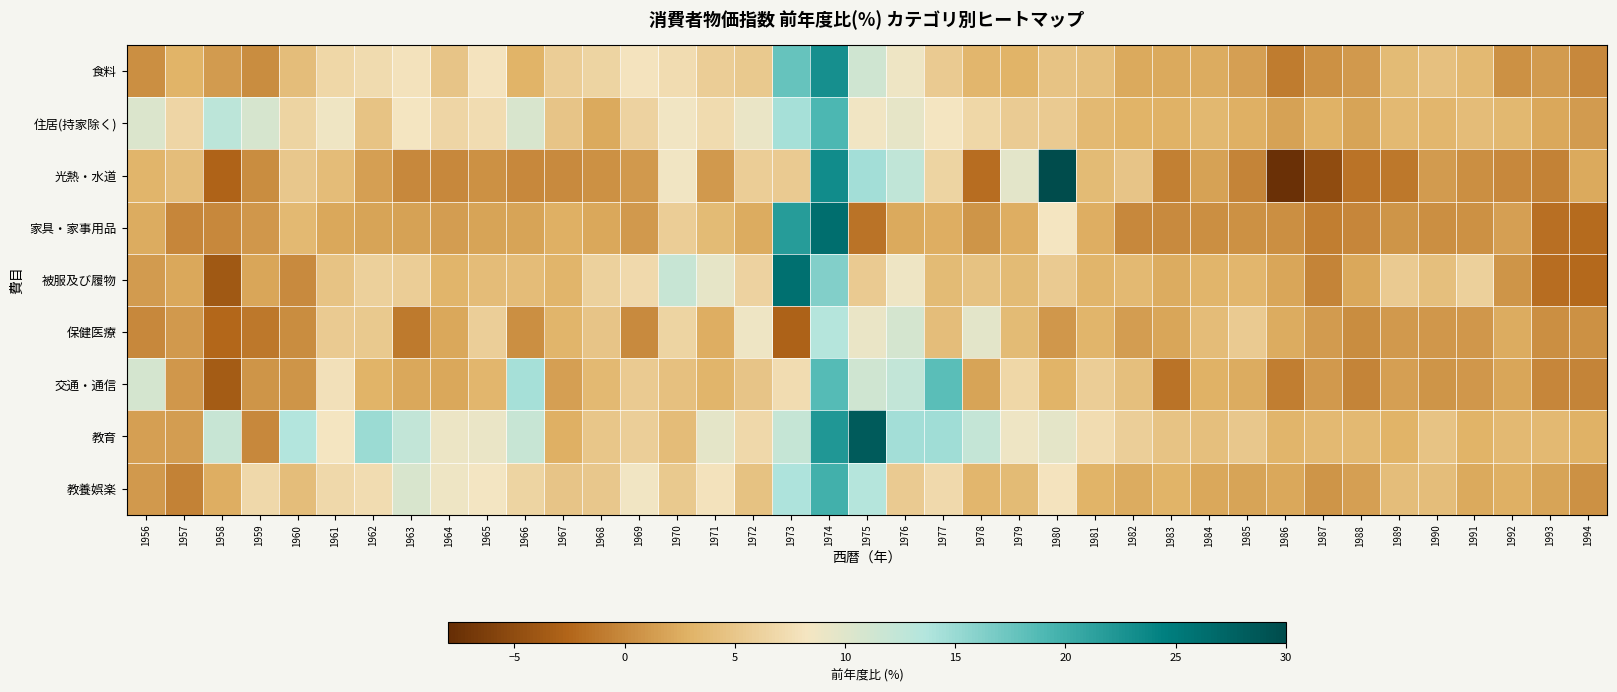

Reading left to right, what are all the values shown in this chart?

食料: 1956=0.4	1957=3.0	1958=1.3	1959=0.3	1960=4.1	1961=6.7	1962=7.2	1963=7.9	1964=4.8	1965=8.1	1966=3.0	1967=5.7	1968=6.5	1969=8.1	1970=7.4	1971=5.8	1972=5.3	1973=17.8	1974=22.9	1975=11.4	1976=8.9	1977=5.5	1978=3.4	1979=3.1	1980=4.7	1981=4.2	1982=2.3	1983=2.3	1984=2.4	1985=1.6	1986=-0.9	1987=0.6	1988=1.2	1989=3.8	1990=4.4	1991=3.6	1992=0.5	1993=1.3	1994=-0.1
住居(持家除く): 1956=10.4	1957=6.6	1958=12.8	1959=10.8	1960=6.4	1961=8.7	1962=4.7	1963=8.3	1964=6.6	1965=7.4	1966=10.7	1967=4.8	1968=2.3	1969=6.3	1970=8.5	1971=7.2	1972=9.2	1973=14.3	1974=19.1	1975=8.6	1976=9.5	1977=8.2	1978=6.8	1979=5.6	1980=5.4	1981=3.6	1982=3.1	1983=2.9	1984=3.5	1985=2.8	1986=1.7	1987=2.9	1988=1.9	1989=3.7	1990=3.3	1991=4.0	1992=3.5	1993=2.1	1994=1.3
光熱・水道: 1956=3.2	1957=4.1	1958=-2.7	1959=0.3	1960=5.1	1961=3.9	1962=1.6	1963=-0.1	1964=-0.1	1965=0.5	1966=0.0	1967=0.1	1968=0.5	1969=1.1	1970=8.5	1971=1.2	1972=5.7	1973=5.4	1974=23.2	1975=14.5	1976=12.6	1977=6.4	1978=-2.0	1979=9.8	1980=37.5	1981=3.8	1982=4.8	1983=-0.6	1984=1.7	1985=-0.3	1986=-7.7	1987=-4.9	1988=-1.6	1989=-1.2	1990=1.3	1991=0.4	1992=0.0	1993=-0.5	1994=2.3
家具・家事用品: 1956=2.5	1957=-0.2	1958=-0.1	1959=1.0	1960=3.6	1961=2.2	1962=1.9	1963=1.7	1964=1.4	1965=1.9	1966=1.8	1967=2.7	1968=2.1	1969=1.1	1970=5.7	1971=3.8	1972=2.4	1973=21.7	1974=26.3	1975=-1.6	1976=2.3	1977=2.6	1978=0.9	1979=2.6	1980=8.2	1981=2.6	1982=0.0	1983=0.1	1984=0.4	1985=0.6	1986=0.4	1987=-0.8	1988=-0.2	1989=0.8	1990=0.4	1991=0.6	1992=1.5	1993=-1.9	1994=-2.2
被服及び履物: 1956=1.3	1957=2.2	1958=-3.8	1959=2.0	1960=0.1	1961=4.7	1962=6.0	1963=5.7	1964=3.2	1965=4.0	1966=4.0	1967=3.2	1968=6.2	1969=7.1	1970=11.9	1971=9.5	1972=6.3	1973=26.0	1974=16.3	1975=5.4	1976=8.9	1977=3.8	1978=4.5	1979=3.8	1980=5.4	1981=3.2	1982=3.7	1983=2.5	1984=3.2	1985=3.4	1986=2.0	1987=-0.3	1988=2.2	1989=5.5	1990=4.2	1991=6.1	1992=0.8	1993=-2.0	1994=-2.3
保健医療: 1956=-0.1	1957=1.1	1958=-2.5	1959=-1.3	1960=0.2	1961=5.4	1962=5.3	1963=-1.1	1964=2.2	1965=5.9	1966=0.4	1967=3.2	1968=4.8	1969=0.1	1970=6.5	1971=2.6	1972=8.9	1973=-2.9	1974=13.4	1975=9.2	1976=10.9	1977=4.1	1978=9.7	1979=3.8	1980=1.0	1981=3.2	1982=1.4	1983=2.0	1984=4.0	1985=5.4	1986=2.4	1987=1.3	1988=0.3	1989=1.2	1990=1.0	1991=1.0	1992=2.5	1993=0.4	1994=0.5
交通・通信: 1956=10.9	1957=1.0	1958=-3.4	1959=0.8	1960=0.8	1961=7.8	1962=3.1	1963=2.2	1964=2.1	1965=3.4	1966=14.3	1967=1.5	1968=3.7	1969=5.4	1970=4.4	1971=3.2	1972=4.8	1973=7.4	1974=18.7	1975=11.3	1976=12.4	1977=18.3	1978=1.8	1979=6.8	1980=3.1	1981=5.7	1982=4.2	1983=-1.6	1984=2.9	1985=2.4	1986=-0.8	1987=1.1	1988=-0.3	1989=1.5	1990=0.9	1991=1.0	1992=2.0	1993=-0.2	1994=-0.3
教育: 1956=1.5	1957=1.4	1958=12.0	1959=0.0	1960=13.6	1961=8.3	1962=15.0	1963=12.4	1964=9.0	1965=9.1	1966=11.9	1967=2.7	1968=5.0	1969=5.9	1970=3.9	1971=9.6	1972=6.9	1973=12.1	1974=22.2	1975=28.3	1976=14.5	1977=14.6	1978=12.2	1979=8.9	1980=9.6	1981=7.3	1982=5.9	1983=4.7	1984=4.3	1985=5.2	1986=3.2	1987=3.6	1988=3.7	1989=3.0	1990=4.7	1991=3.1	1992=3.6	1993=3.6	1994=2.9
教養娯楽: 1956=1.2	1957=-0.5	1958=2.6	1959=6.9	1960=4.1	1961=6.9	1962=7.4	1963=10.7	1964=8.8	1965=8.4	1966=6.5	1967=4.8	1968=5.2	1969=8.5	1970=5.3	1971=7.9	1972=4.5	1973=13.9	1974=19.8	1975=13.5	1976=5.5	1977=7.0	1978=3.3	1979=3.8	1980=8.1	1981=3.0	1982=2.5	1983=3.1	1984=2.1	1985=1.9	1986=2.1	1987=0.8	1988=1.5	1989=4.1	1990=4.1	1991=2.3	1992=2.7	1993=1.8	1994=0.5